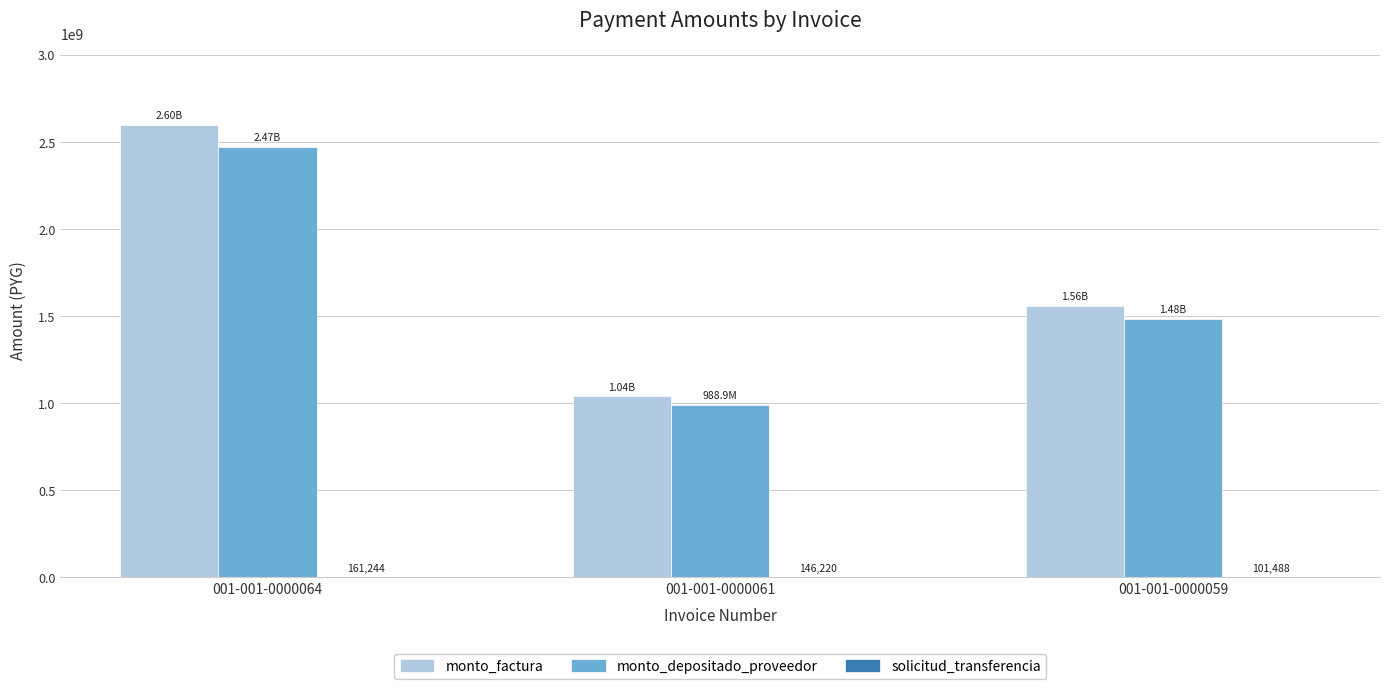

Which series changed the most between 001-001-0000064 and 001-001-0000061?

monto_factura